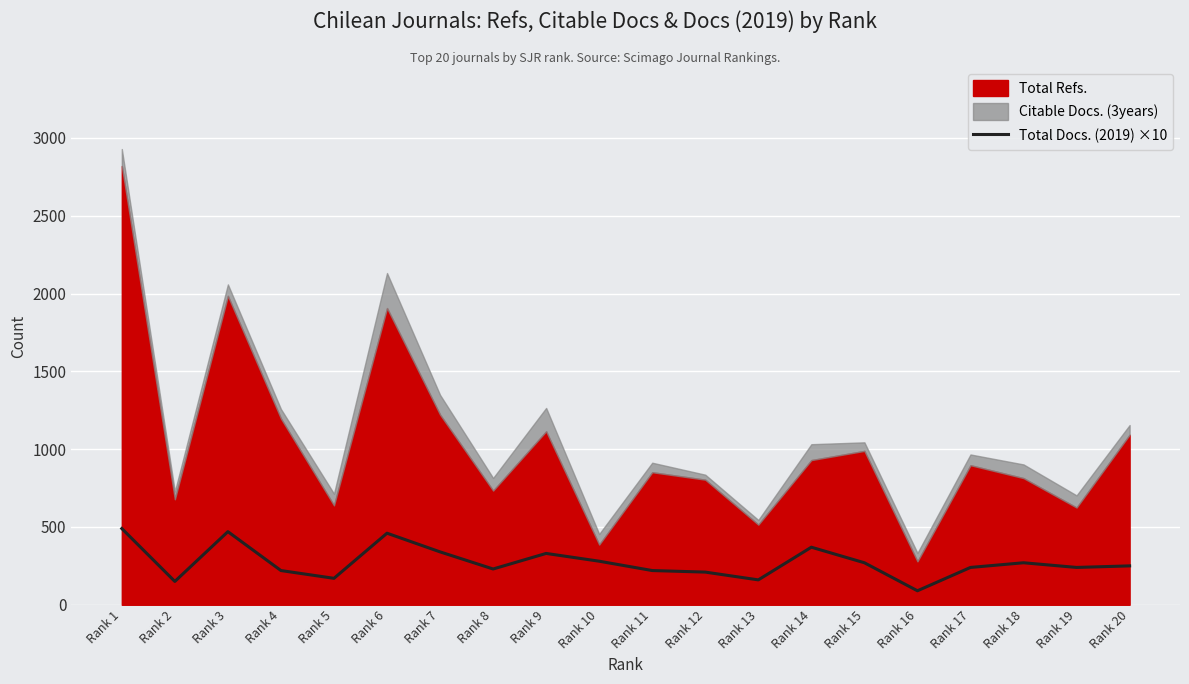

How many data points does each series have?

20